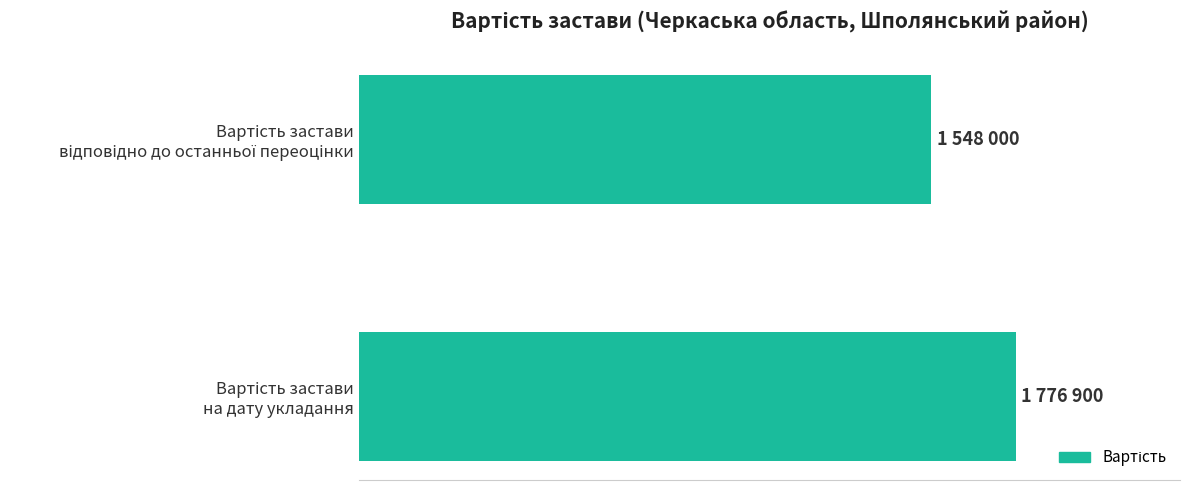

What is the sum of all values?

3324900